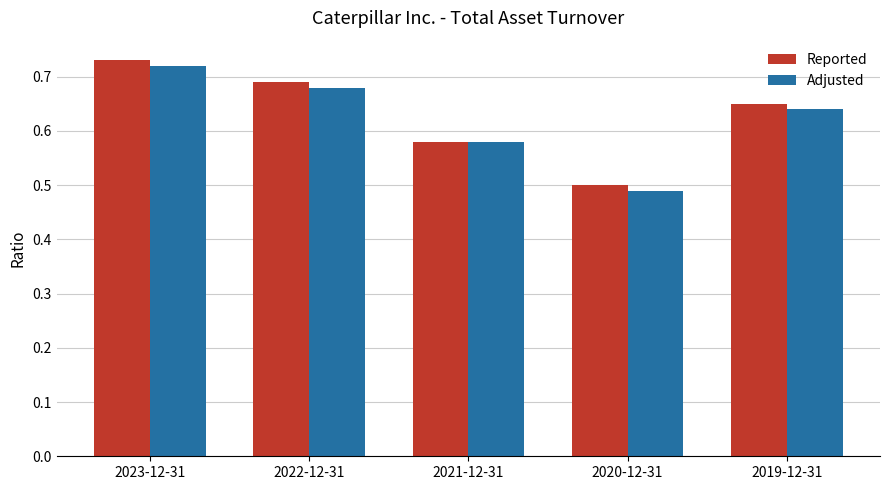

True or false: Reported has a value of 0.9 at 2021-12-31.

False